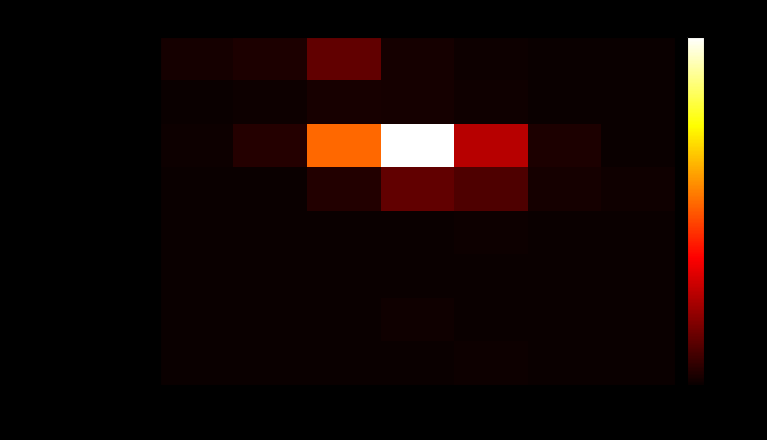

At 6, list the series in order from smallest to largest.

MELEZE, FEUILLUS DIVERS, CHATAIGNIER, CHENE D AMERIQUE, BOULEAU, CHENE PEDONCULE, PIN NOIR, PIN SYLVESTRE